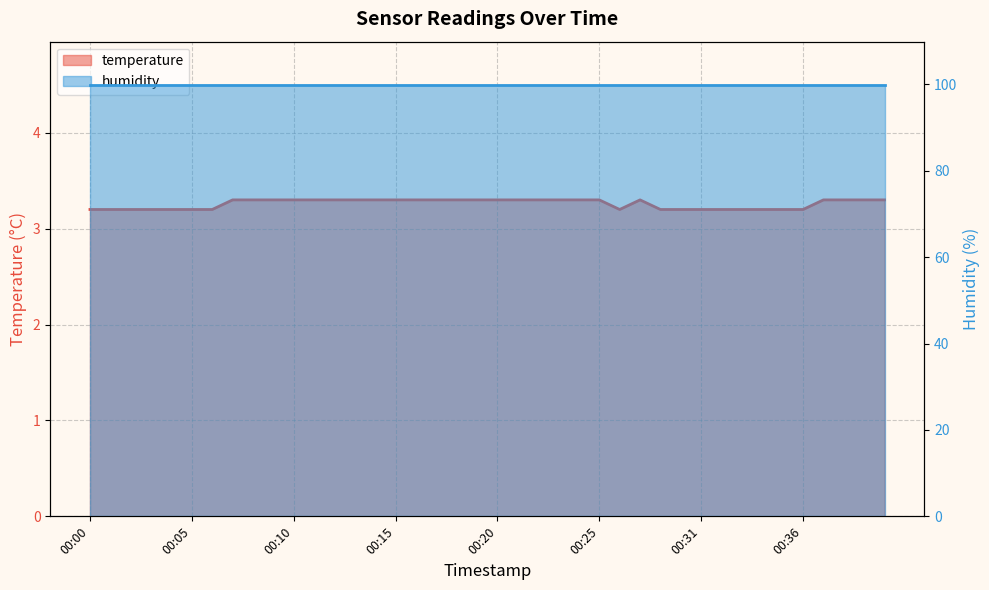

How many interior local valleys (lower than both neighbors) does the data have?

1